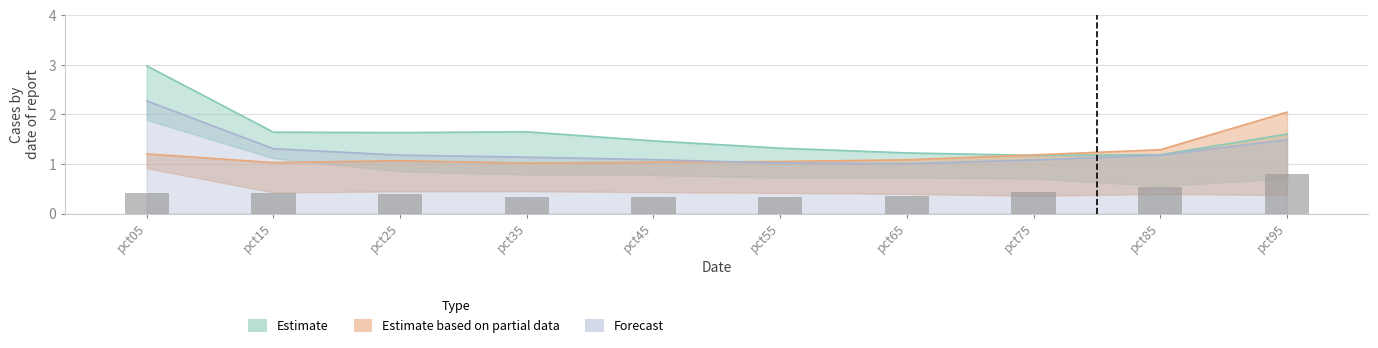

At which label is May closest to 1?

pct35